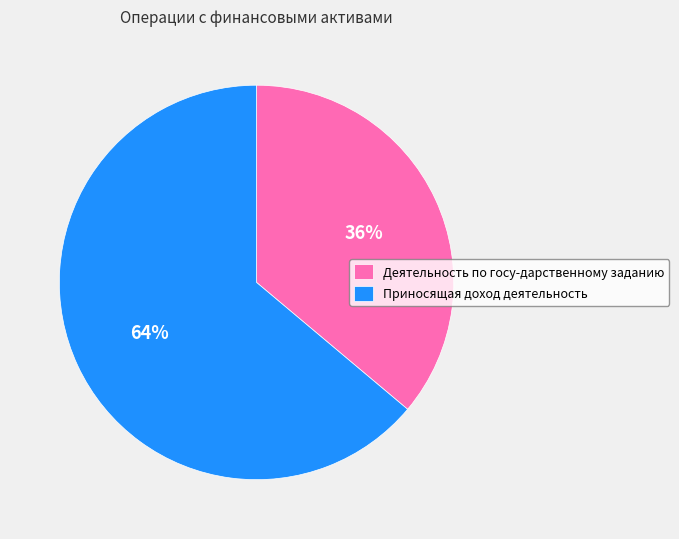

Approximately how many times larger is the value at Приносящая доход деятельность compared to Деятельность по госу-дарственному заданию?

1.8